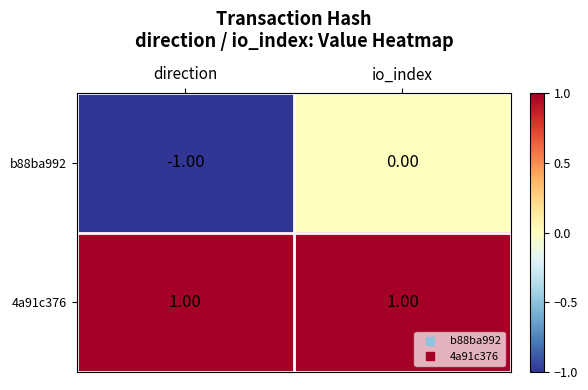

Which category has the lowest value across all series?

direction